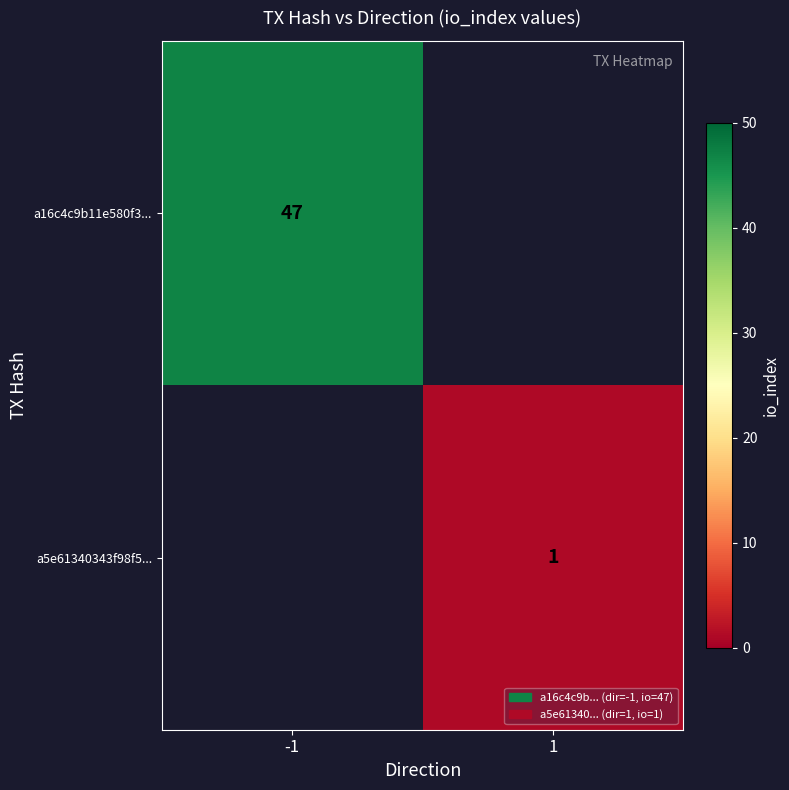

Is it true that a5e61340343f98f5... equals 1 at 1?

True